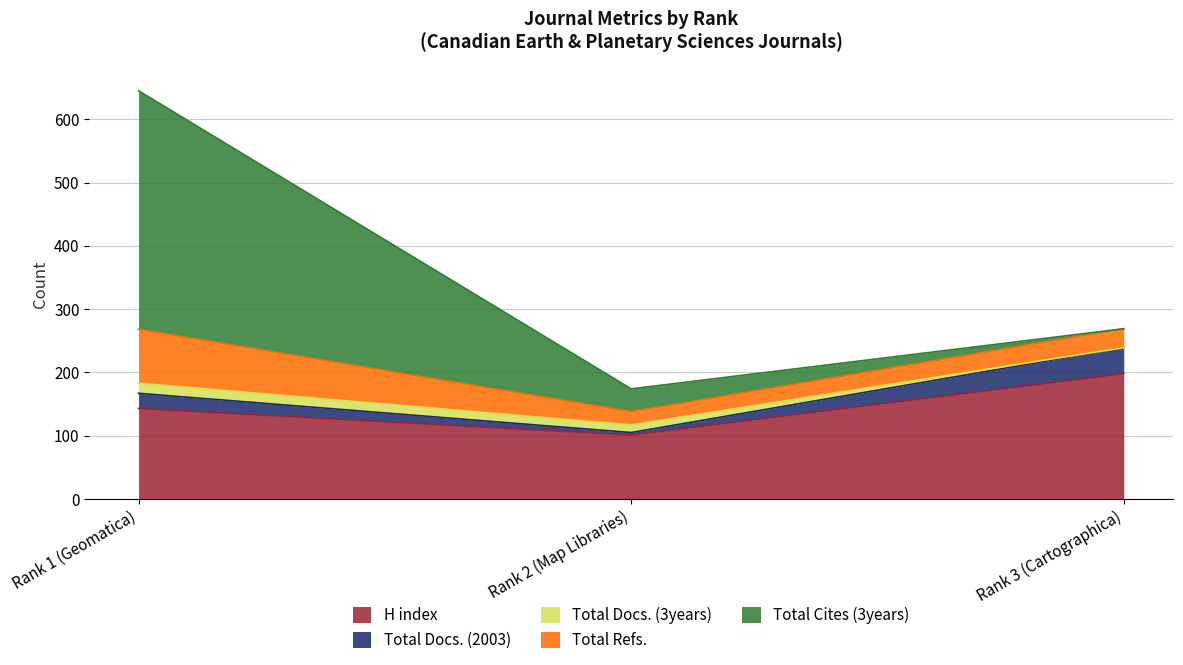

What is the highest value of the H index series?

198